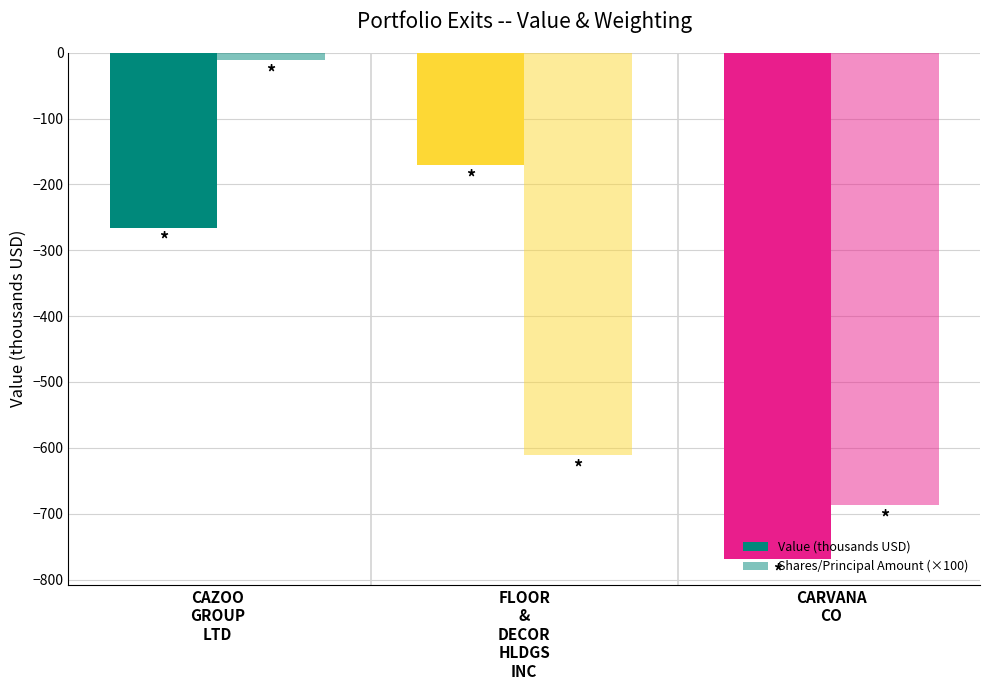

How many groups of bars are there?

3